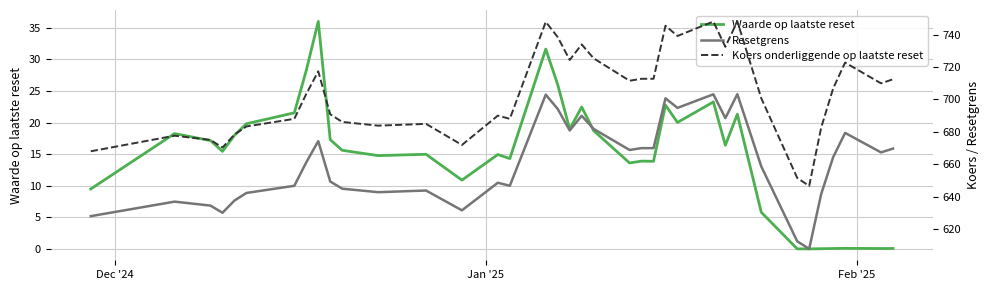

What is the highest value of the Waarde op laatste reset series?

36.0